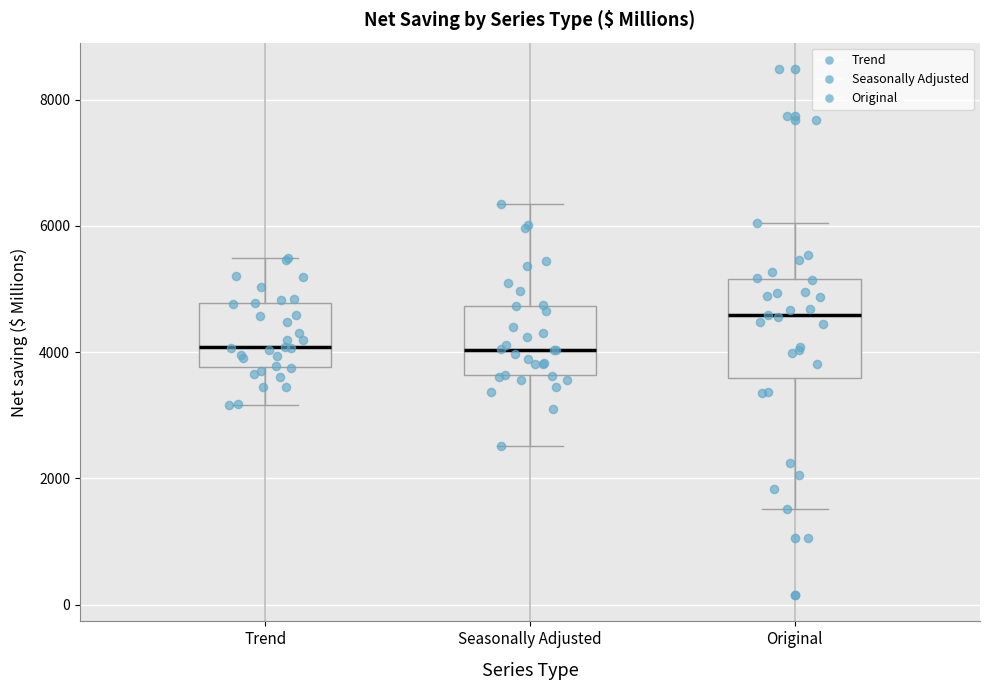

Where does the upper whisker of the box for Trend end on the y-axis? The values are not printed on the chart, so give them approximately, as read against the axis.

5400